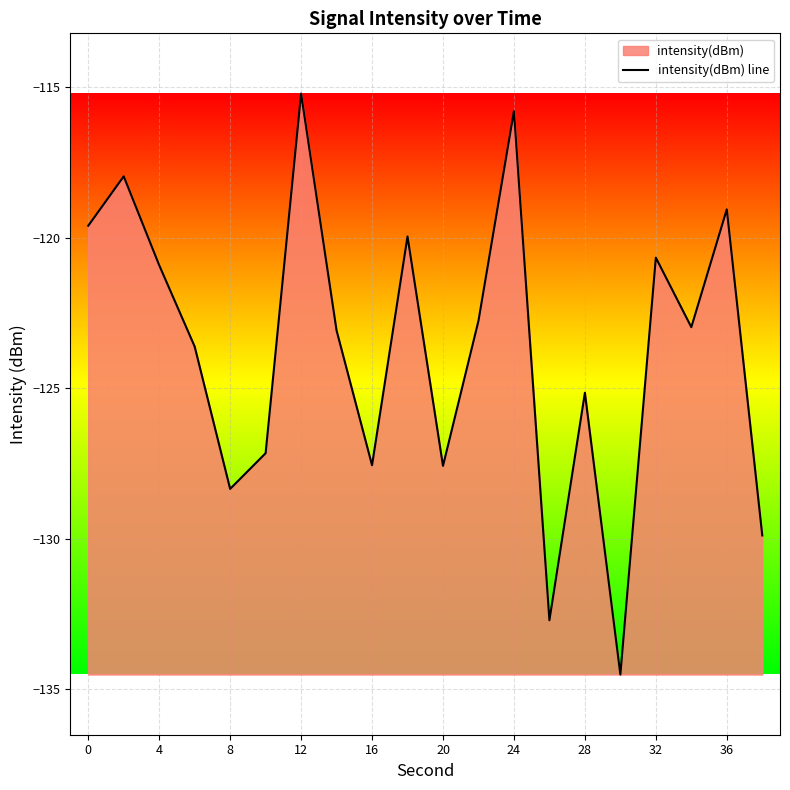

The value at 36 is -65.7. True or false?

False